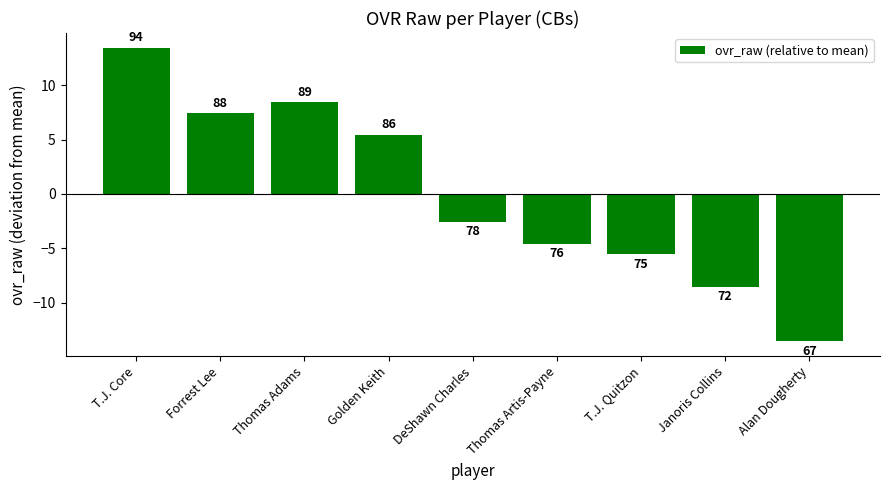

Rank the categories by value from lowest to highest.

Alan Dougherty, Janoris Collins, T.J. Quitzon, Thomas Artis-Payne, DeShawn Charles, Golden Keith, Forrest Lee, Thomas Adams, T.J. Core